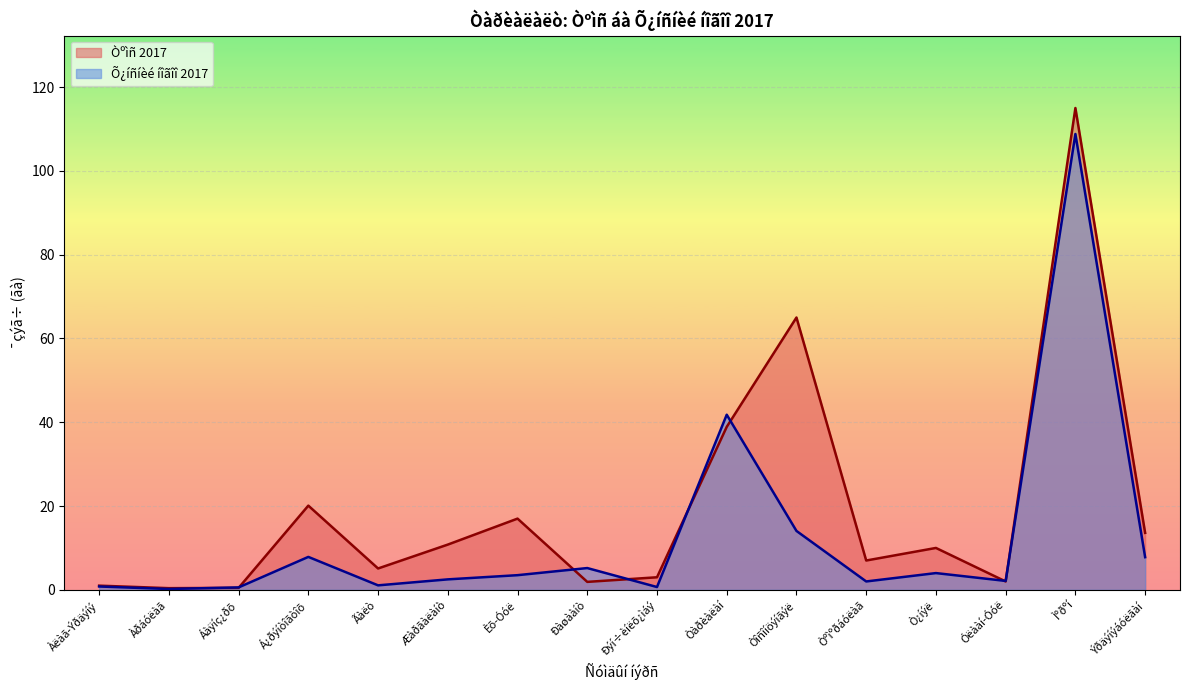

Read the Õ¿íñíèé íîãîî 2017 value at Ìºðºí.

108.8